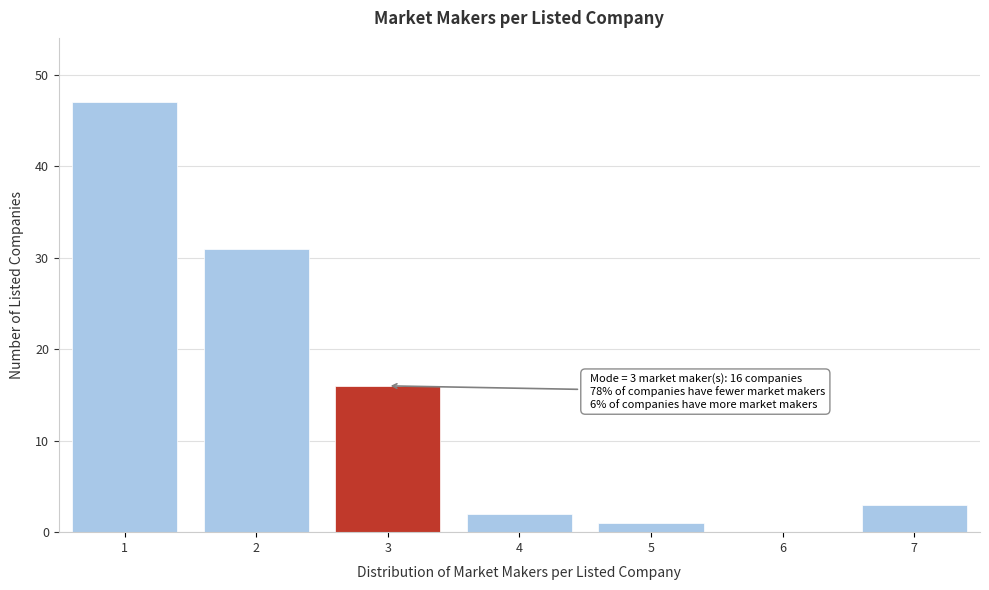

Which range on the x-axis has the tallest bar?

0.5 to 1.5